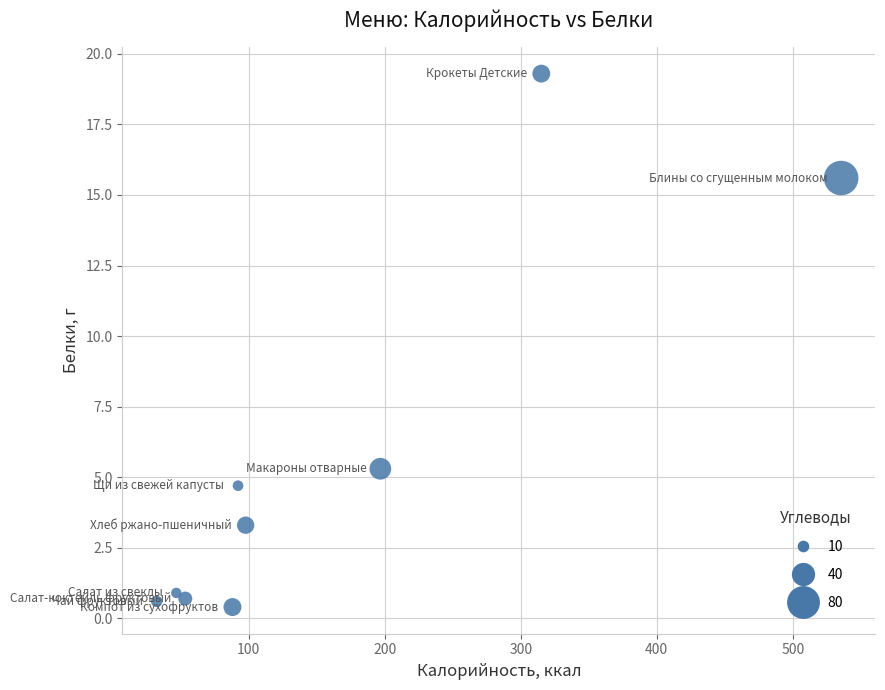

What Y value in the scatter plot is closest to 9?

5.3